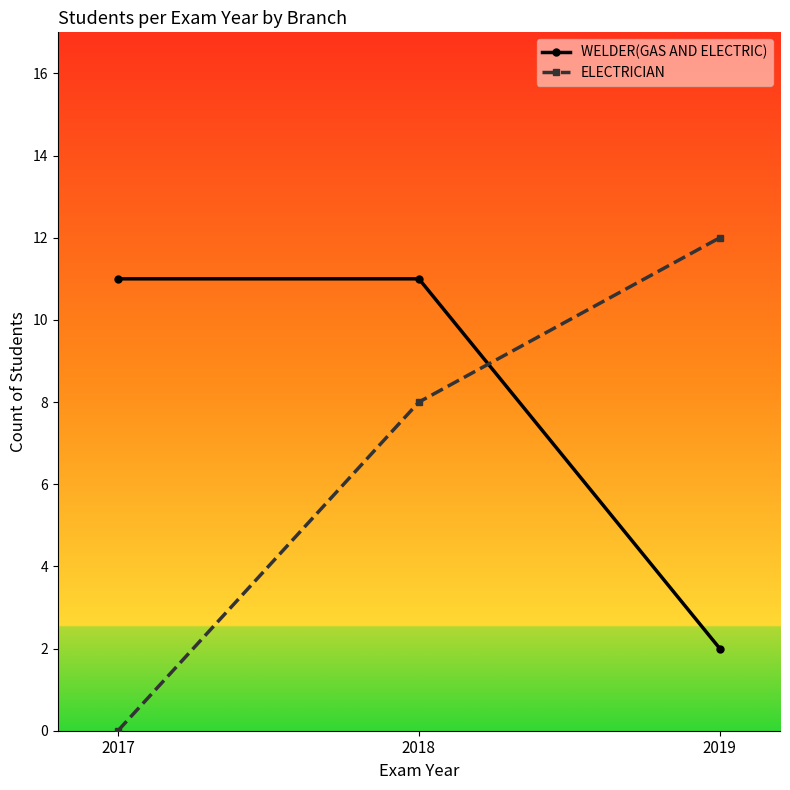

What are all the series names shown in the legend?

WELDER(GAS AND ELECTRIC), ELECTRICIAN